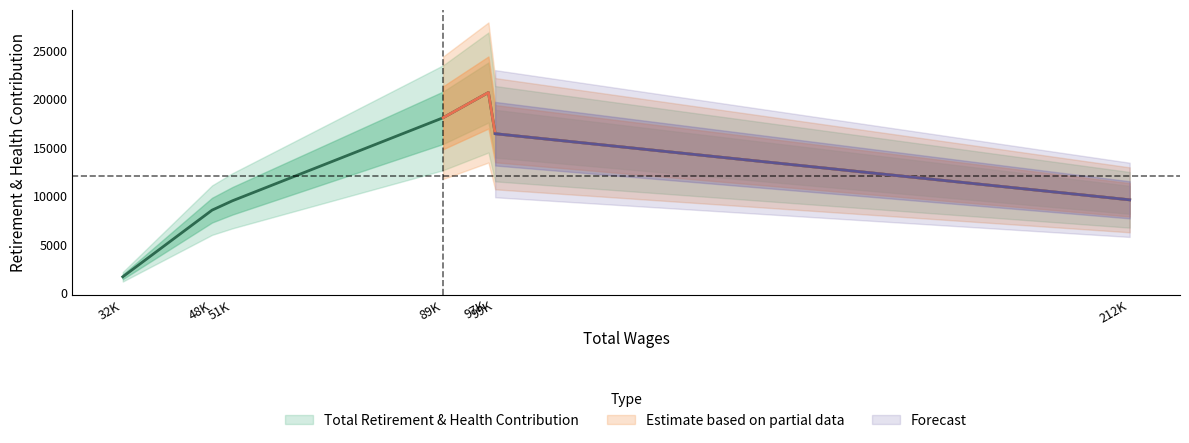

Read the value at 97K.

20657